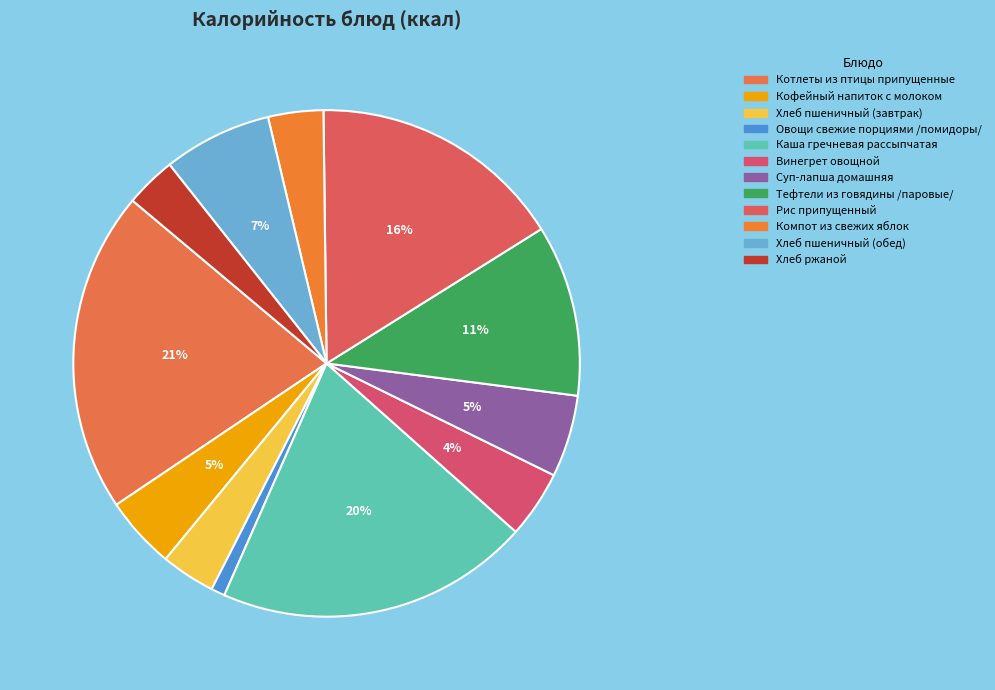

Between Компот из свежих яблок and Каша гречневая рассыпчатая, which is larger?

Каша гречневая рассыпчатая